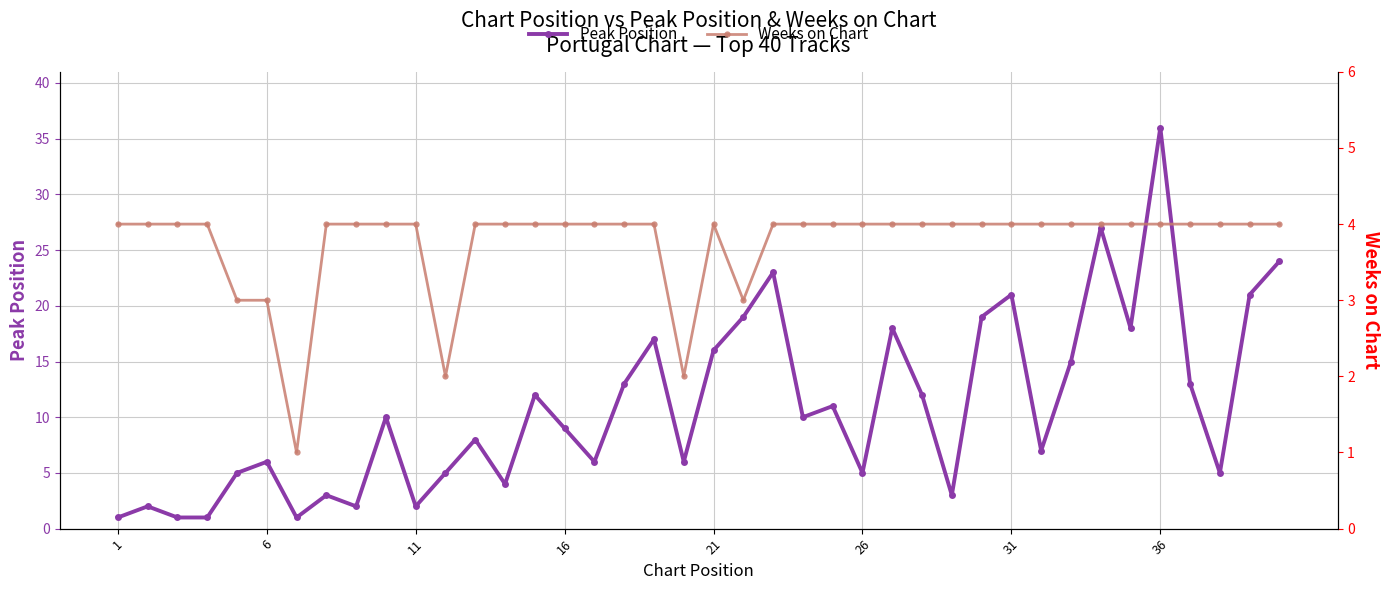

True or false: Peak Position has more than 2 interior local peaks.

True